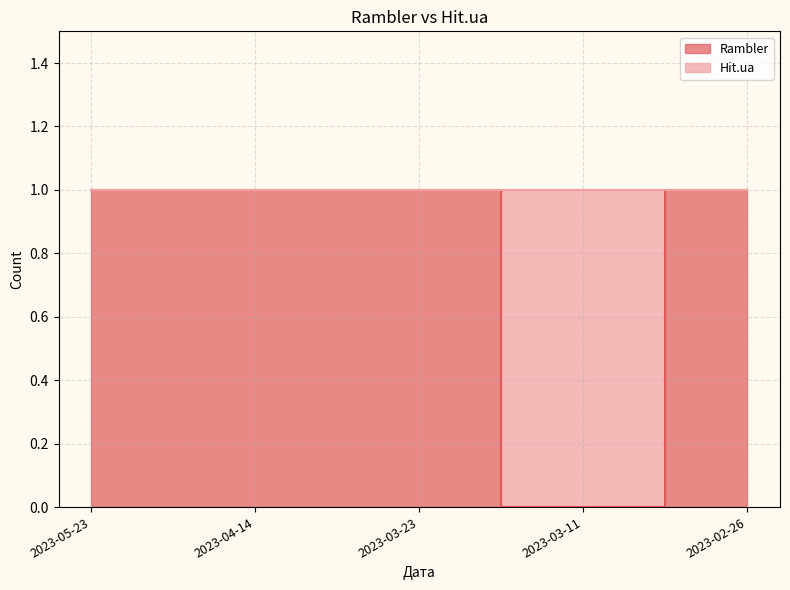

List the labels in order of value, largest first.

2023-05-23, 2023-04-14, 2023-03-23, 2023-02-26, 2023-03-11